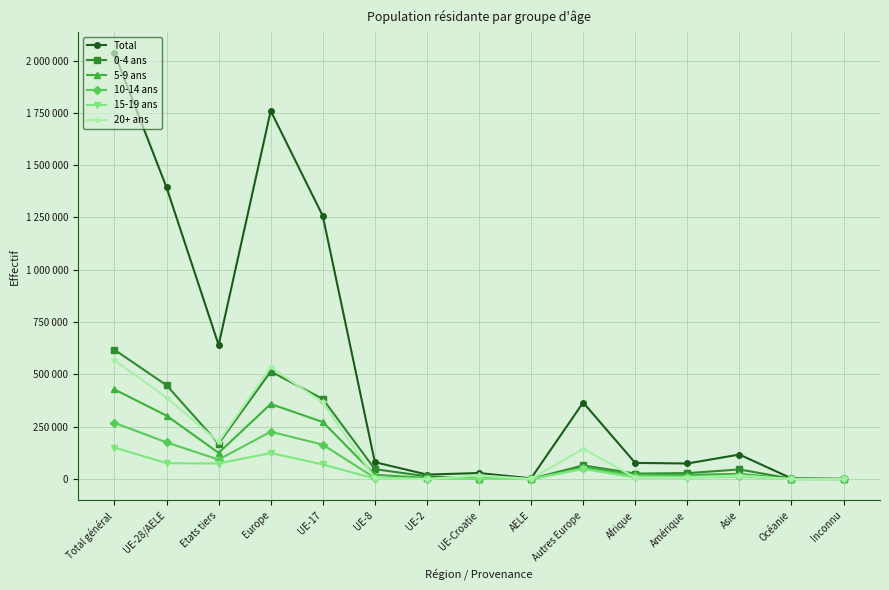

What are all the series names shown in the legend?

Total, 0-4 ans, 5-9 ans, 10-14 ans, 15-19 ans, 20+ ans